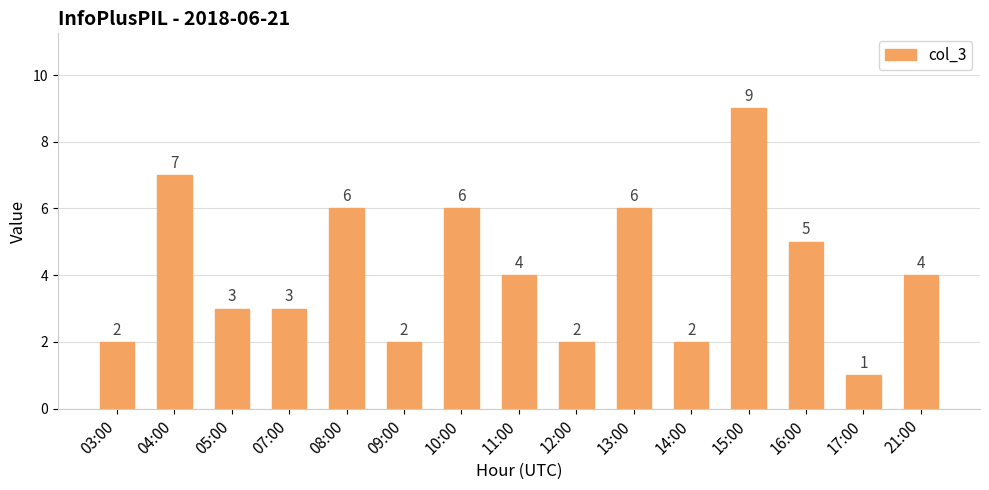

Count the number of data series in this chart.

1